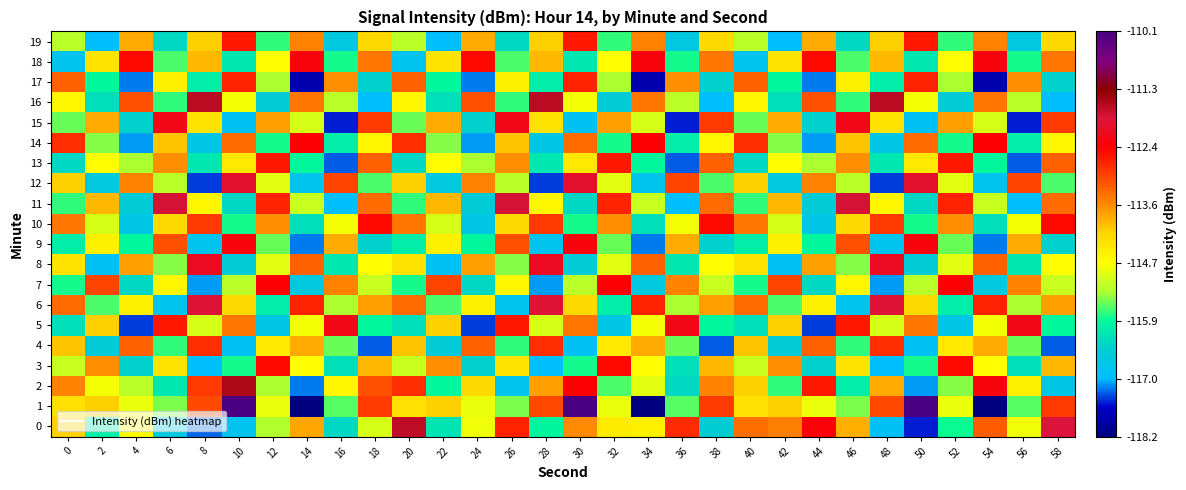

Reading left to right, transcribe all the data shown in this chart.

0: 0=-114.1	2=-116.0	4=-114.7	6=-116.6	8=-117.3	10=-116.8	12=-115.3	14=-113.8	16=-116.3	18=-115.0	20=-111.6	22=-116.1	24=-114.8	26=-112.7	28=-115.9	30=-113.6	32=-114.4	34=-114.5	36=-112.8	38=-116.5	40=-113.3	42=-113.5	44=-112.4	46=-113.9	48=-116.9	50=-117.5	52=-115.8	54=-113.2	56=-114.8	58=-111.9
1: 0=-114.3	2=-114.1	4=-114.8	6=-115.5	8=-113.0	10=-110.1	12=-114.8	14=-118.2	16=-115.6	18=-112.9	20=-114.3	22=-114.1	24=-114.8	26=-115.5	28=-113.0	30=-110.1	32=-114.8	34=-118.2	36=-115.6	38=-112.9	40=-114.3	42=-114.1	44=-114.8	46=-115.5	48=-113.0	50=-110.1	52=-114.8	54=-118.2	56=-115.6	58=-112.9
2: 0=-113.5	2=-114.8	4=-115.2	6=-116.1	8=-112.9	10=-111.5	12=-115.3	14=-117.2	16=-114.6	18=-113.1	20=-112.8	22=-115.9	24=-114.2	26=-116.8	28=-113.7	30=-112.4	32=-115.6	34=-114.9	36=-116.3	38=-113.5	40=-114.1	42=-115.7	44=-112.6	46=-116.0	48=-113.8	50=-117.1	52=-115.4	54=-112.3	56=-114.5	58=-116.7
3: 0=-115.1	2=-113.6	4=-116.4	6=-114.3	8=-117.0	10=-115.8	12=-112.5	14=-114.7	16=-116.2	18=-113.9	20=-115.1	22=-113.6	24=-116.4	26=-114.3	28=-117.0	30=-115.8	32=-112.5	34=-114.7	36=-116.2	38=-113.9	40=-115.1	42=-113.6	44=-116.4	46=-114.3	48=-117.0	50=-115.8	52=-112.5	54=-114.7	56=-116.2	58=-113.9
4: 0=-114.0	2=-116.5	4=-113.2	6=-115.7	8=-112.8	10=-116.9	12=-114.4	14=-113.8	16=-115.5	18=-117.3	20=-114.0	22=-116.5	24=-113.2	26=-115.7	28=-112.8	30=-116.9	32=-114.4	34=-113.8	36=-115.5	38=-117.3	40=-114.0	42=-116.5	44=-113.2	46=-115.7	48=-112.8	50=-116.9	52=-114.4	54=-113.8	56=-115.5	58=-117.3
5: 0=-116.2	2=-114.1	4=-117.4	6=-112.6	8=-115.0	10=-113.4	12=-116.7	14=-114.8	16=-112.2	18=-115.9	20=-116.2	22=-114.1	24=-117.4	26=-112.6	28=-115.0	30=-113.4	32=-116.7	34=-114.8	36=-112.2	38=-115.9	40=-116.2	42=-114.1	44=-117.4	46=-112.6	48=-115.0	50=-113.4	52=-116.7	54=-114.8	56=-112.2	58=-115.9
6: 0=-113.3	2=-115.6	4=-114.5	6=-116.8	8=-111.9	10=-114.2	12=-116.0	14=-112.7	16=-115.3	18=-113.7	20=-113.3	22=-115.6	24=-114.5	26=-116.8	28=-111.9	30=-114.2	32=-116.0	34=-112.7	36=-115.3	38=-113.7	40=-113.3	42=-115.6	44=-114.5	46=-116.8	48=-111.9	50=-114.2	52=-116.0	54=-112.7	56=-115.3	58=-113.7
7: 0=-115.8	2=-113.0	4=-116.3	6=-114.6	8=-117.1	10=-115.2	12=-112.4	14=-116.6	16=-113.5	18=-115.1	20=-115.8	22=-113.0	24=-116.3	26=-114.6	28=-117.1	30=-115.2	32=-112.4	34=-116.6	36=-113.5	38=-115.1	40=-115.8	42=-113.0	44=-116.3	46=-114.6	48=-117.1	50=-115.2	52=-112.4	54=-116.6	56=-113.5	58=-115.1
8: 0=-114.3	2=-116.9	4=-113.7	6=-115.4	8=-112.1	10=-116.5	12=-114.9	14=-113.2	16=-116.1	18=-114.7	20=-114.3	22=-116.9	24=-113.7	26=-115.4	28=-112.1	30=-116.5	32=-114.9	34=-113.2	36=-116.1	38=-114.7	40=-114.3	42=-116.9	44=-113.7	46=-115.4	48=-112.1	50=-116.5	52=-114.9	54=-113.2	56=-116.1	58=-114.7
9: 0=-116.0	2=-114.5	4=-115.9	6=-113.1	8=-116.8	10=-112.3	12=-115.5	14=-117.2	16=-113.8	18=-116.4	20=-116.0	22=-114.5	24=-115.9	26=-113.1	28=-116.8	30=-112.3	32=-115.5	34=-117.2	36=-113.8	38=-116.4	40=-116.0	42=-114.5	44=-115.9	46=-113.1	48=-116.8	50=-112.3	52=-115.5	54=-117.2	56=-113.8	58=-116.4
10: 0=-113.4	2=-115.0	4=-116.7	6=-114.2	8=-112.9	10=-115.8	12=-113.6	14=-116.2	16=-114.8	18=-112.5	20=-113.4	22=-115.0	24=-116.7	26=-114.2	28=-112.9	30=-115.8	32=-113.6	34=-116.2	36=-114.8	38=-112.5	40=-113.4	42=-115.0	44=-116.7	46=-114.2	48=-112.9	50=-115.8	52=-113.6	54=-116.2	56=-114.8	58=-112.5
11: 0=-115.7	2=-113.9	4=-116.5	6=-111.8	8=-114.6	10=-116.3	12=-112.7	14=-115.1	16=-117.0	18=-113.3	20=-115.7	22=-113.9	24=-116.5	26=-111.8	28=-114.6	30=-116.3	32=-112.7	34=-115.1	36=-117.0	38=-113.3	40=-115.7	42=-113.9	44=-116.5	46=-111.8	48=-114.6	50=-116.3	52=-112.7	54=-115.1	56=-117.0	58=-113.3
12: 0=-114.1	2=-116.6	4=-113.5	6=-115.2	8=-117.4	10=-112.0	12=-114.9	14=-116.8	16=-113.0	18=-115.6	20=-114.1	22=-116.6	24=-113.5	26=-115.2	28=-117.4	30=-112.0	32=-114.9	34=-116.8	36=-113.0	38=-115.6	40=-114.1	42=-116.6	44=-113.5	46=-115.2	48=-117.4	50=-112.0	52=-114.9	54=-116.8	56=-113.0	58=-115.6
13: 0=-116.3	2=-114.7	4=-115.3	6=-113.6	8=-116.1	10=-114.4	12=-112.6	14=-115.9	16=-117.3	18=-113.2	20=-116.3	22=-114.7	24=-115.3	26=-113.6	28=-116.1	30=-114.4	32=-112.6	34=-115.9	36=-117.3	38=-113.2	40=-116.3	42=-114.7	44=-115.3	46=-113.6	48=-116.1	50=-114.4	52=-112.6	54=-115.9	56=-117.3	58=-113.2
14: 0=-112.8	2=-115.4	4=-117.1	6=-114.0	8=-116.7	10=-113.3	12=-115.8	14=-112.4	16=-116.0	18=-114.6	20=-112.8	22=-115.4	24=-117.1	26=-114.0	28=-116.7	30=-113.3	32=-115.8	34=-112.4	36=-116.0	38=-114.6	40=-112.8	42=-115.4	44=-117.1	46=-114.0	48=-116.7	50=-113.3	52=-115.8	54=-112.4	56=-116.0	58=-114.6
15: 0=-115.5	2=-113.8	4=-116.4	6=-112.2	8=-114.3	10=-116.9	12=-113.7	14=-115.0	16=-117.5	18=-112.9	20=-115.5	22=-113.8	24=-116.4	26=-112.2	28=-114.3	30=-116.9	32=-113.7	34=-115.0	36=-117.5	38=-112.9	40=-115.5	42=-113.8	44=-116.4	46=-112.2	48=-114.3	50=-116.9	52=-113.7	54=-115.0	56=-117.5	58=-112.9
16: 0=-114.6	2=-116.2	4=-113.1	6=-115.7	8=-111.6	10=-114.8	12=-116.5	14=-113.4	16=-115.2	18=-117.0	20=-114.6	22=-116.2	24=-113.1	26=-115.7	28=-111.6	30=-114.8	32=-116.5	34=-113.4	36=-115.2	38=-117.0	40=-114.6	42=-116.2	44=-113.1	46=-115.7	48=-111.6	50=-114.8	52=-116.5	54=-113.4	56=-115.2	58=-117.0
17: 0=-113.2	2=-115.9	4=-117.2	6=-114.5	8=-116.0	10=-112.7	12=-115.3	14=-117.8	16=-113.6	18=-116.4	20=-113.2	22=-115.9	24=-117.2	26=-114.5	28=-116.0	30=-112.7	32=-115.3	34=-117.8	36=-113.6	38=-116.4	40=-113.2	42=-115.9	44=-117.2	46=-114.5	48=-116.0	50=-112.7	52=-115.3	54=-117.8	56=-113.6	58=-116.4
18: 0=-116.8	2=-114.3	4=-112.5	6=-115.6	8=-113.9	10=-116.1	12=-114.7	14=-112.3	16=-115.8	18=-113.4	20=-116.8	22=-114.3	24=-112.5	26=-115.6	28=-113.9	30=-116.1	32=-114.7	34=-112.3	36=-115.8	38=-113.4	40=-116.8	42=-114.3	44=-112.5	46=-115.6	48=-113.9	50=-116.1	52=-114.7	54=-112.3	56=-115.8	58=-113.4
19: 0=-115.2	2=-117.0	4=-113.8	6=-116.3	8=-114.1	10=-112.6	12=-115.7	14=-113.5	16=-116.6	18=-114.2	20=-115.2	22=-117.0	24=-113.8	26=-116.3	28=-114.1	30=-112.6	32=-115.7	34=-113.5	36=-116.6	38=-114.2	40=-115.2	42=-117.0	44=-113.8	46=-116.3	48=-114.1	50=-112.6	52=-115.7	54=-113.5	56=-116.6	58=-114.2